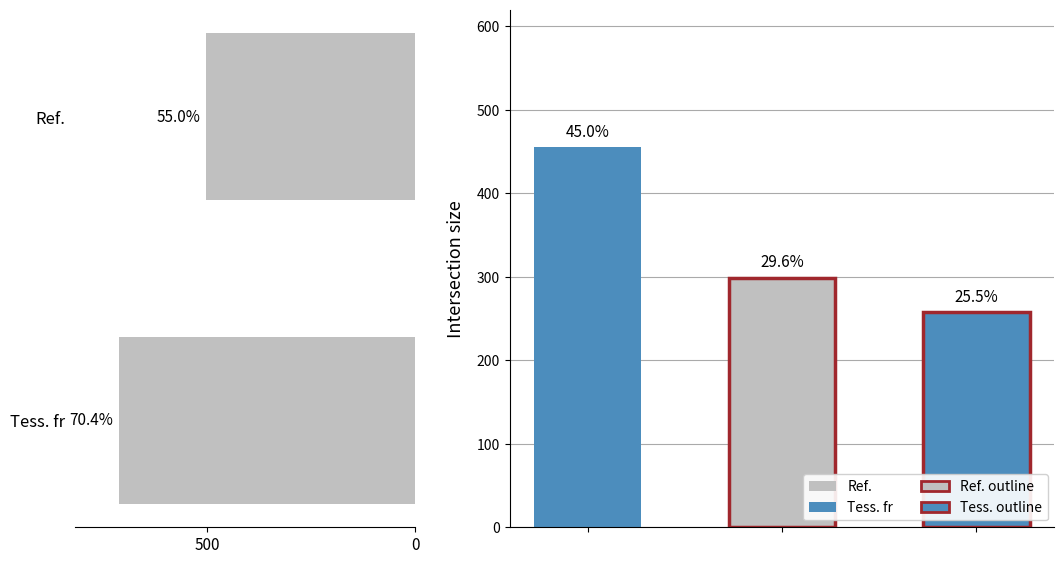

What is the difference between the values at 0 and 500?

209